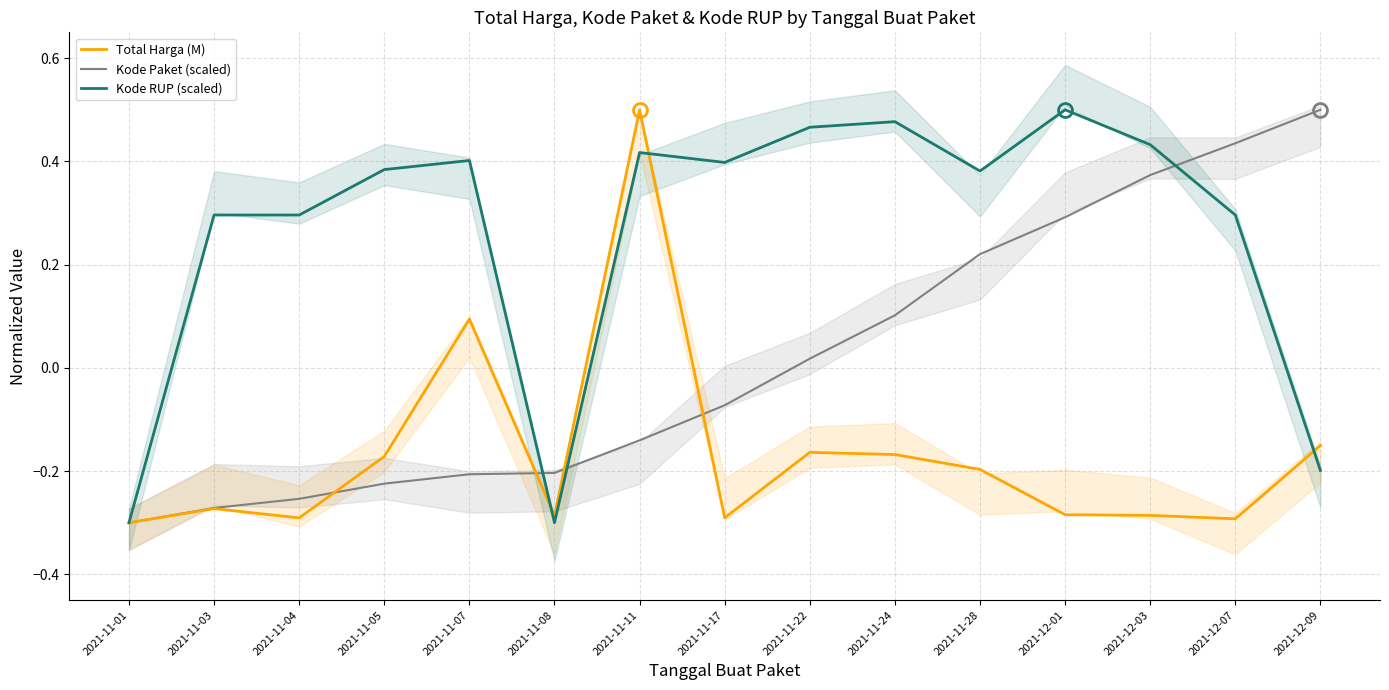

Which category has the highest value in the Kode Paket (scaled) series?

2021-12-09